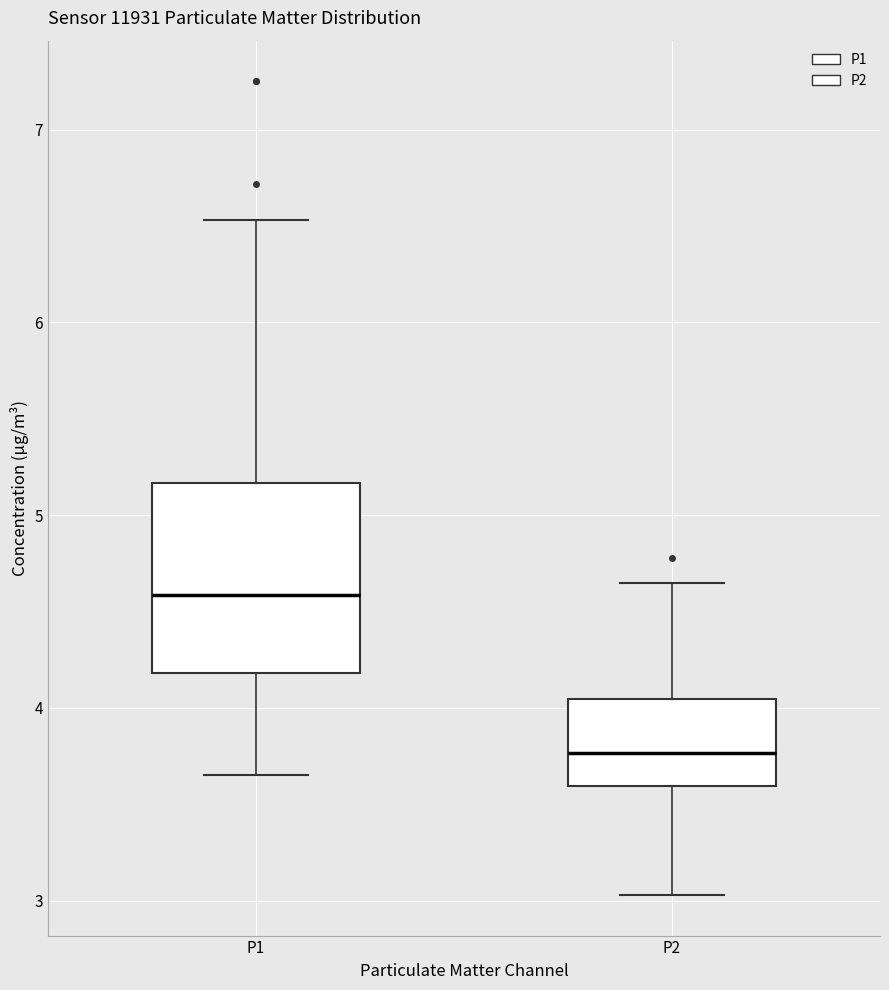

Where does the median line of the box for P1 sit on the y-axis? The values are not printed on the chart, so give them approximately, as read against the axis.

4.6